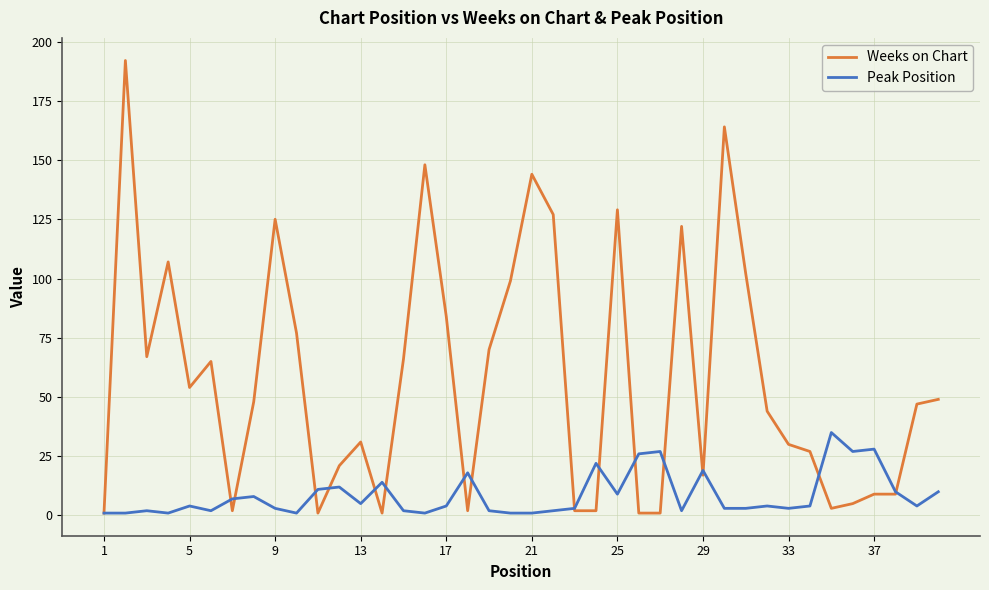

Which series has the widest spread of values?

Weeks on Chart